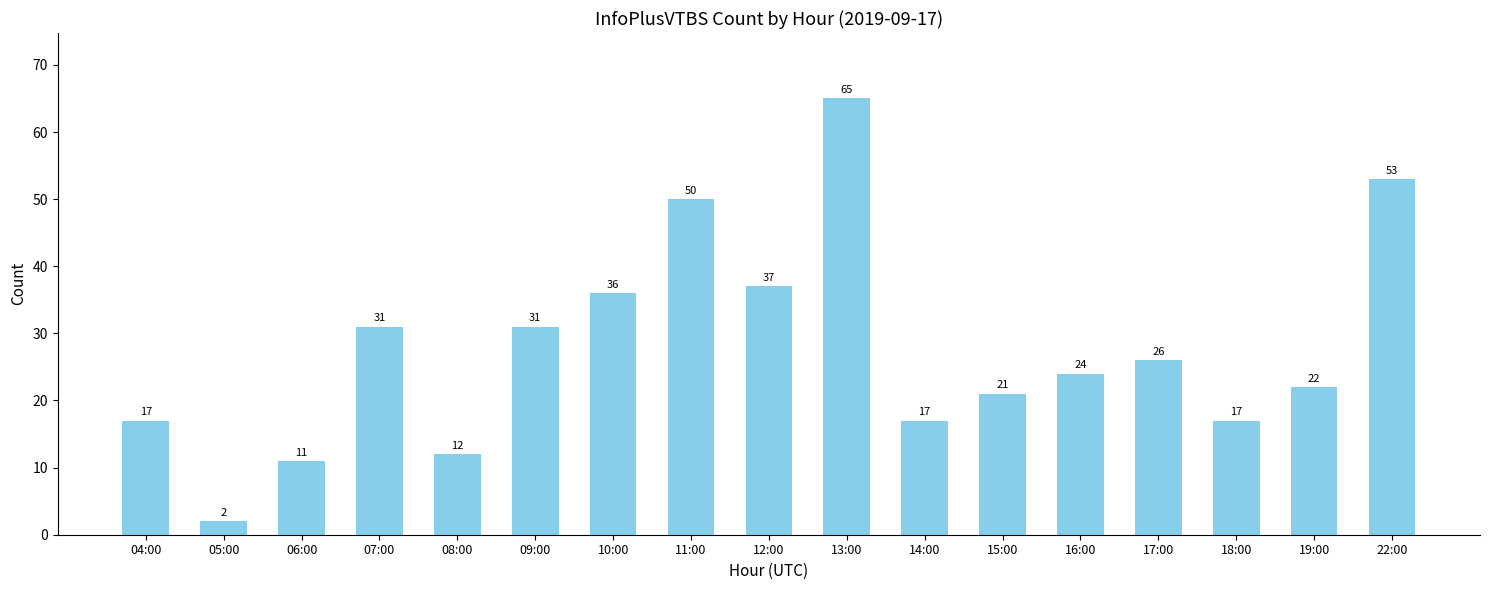

True or false: the data shows 26 at 17:00.

True